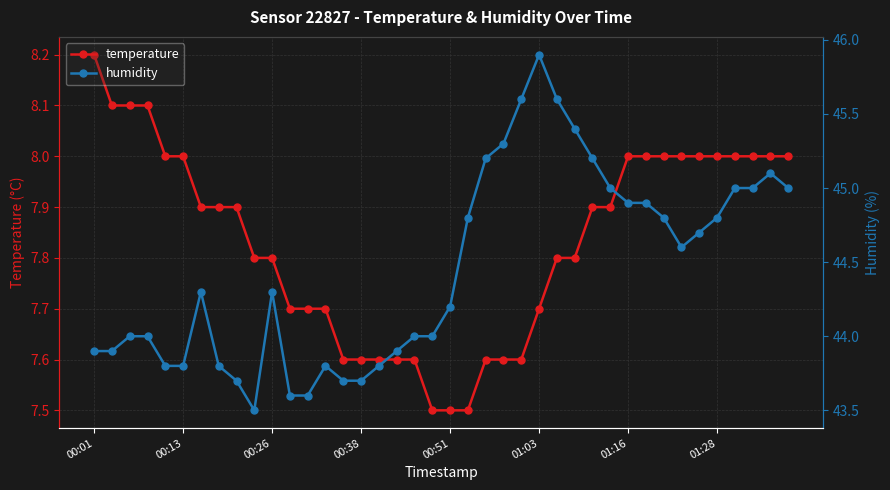

Is it true that temperature equals 7.8 at 26?

True